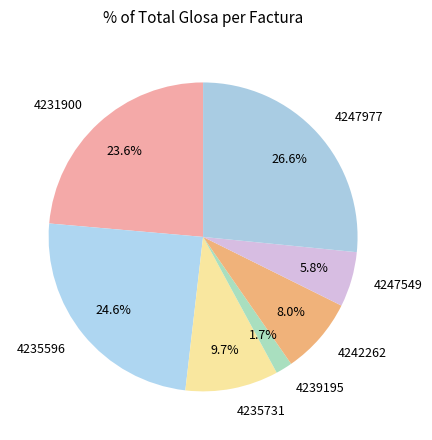

The 4235596 slice represents 25% of the pie. True or false?

True